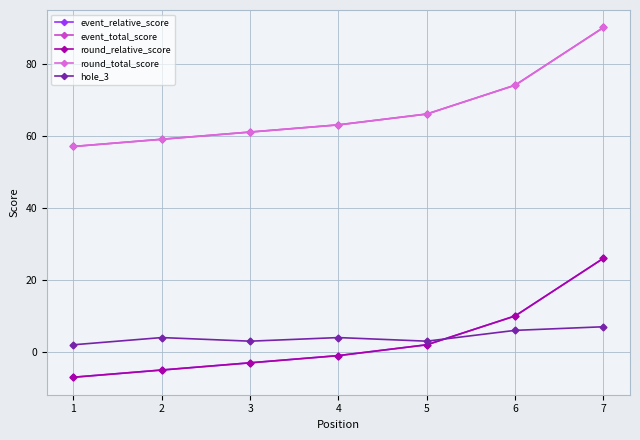

Does the chart have visible grid lines?

Yes